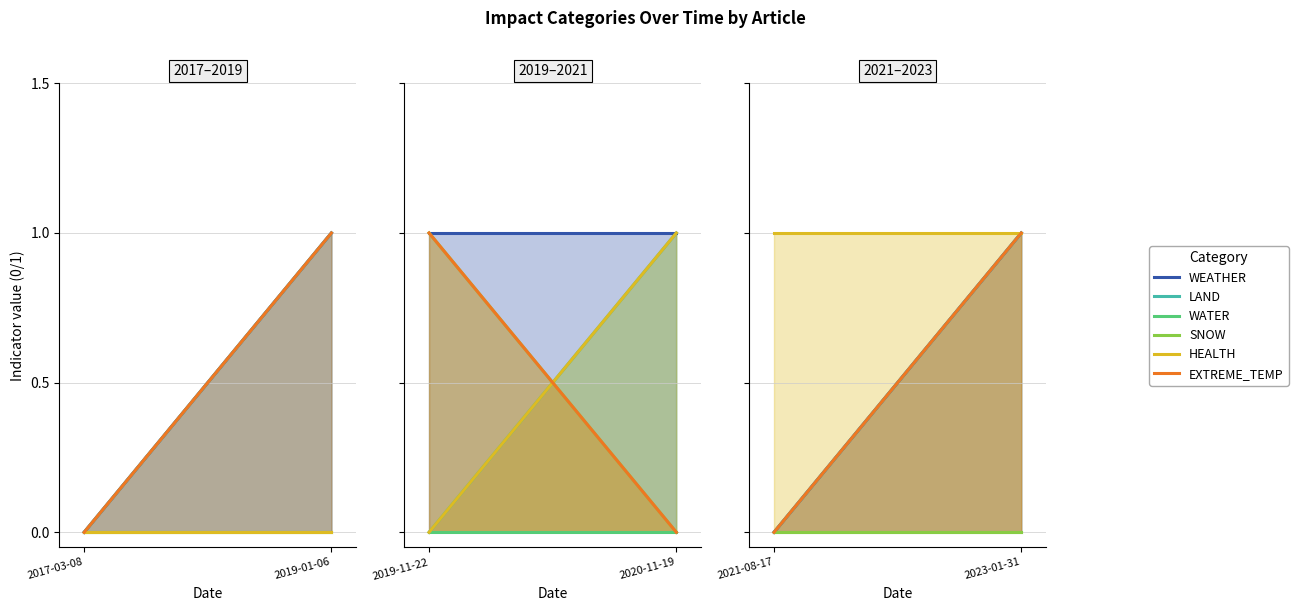

At which category is the sum across all series the highest?

2019-01-06